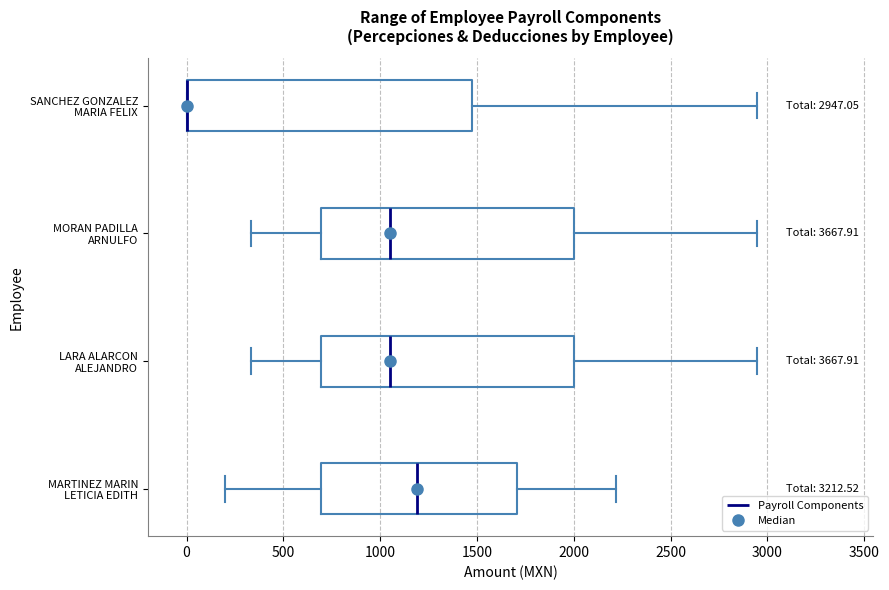

Comparing the boxes themselves (not the whiskers), which one is the widest?

SANCHEZ GONZALEZ MARIA FELIX